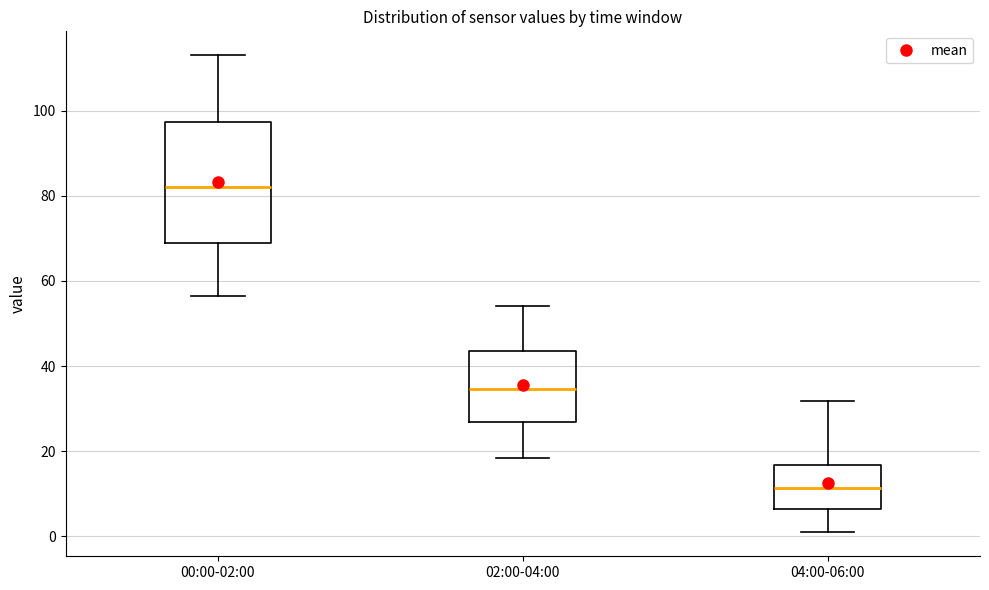

Which box has the highest median line?

00:00-02:00